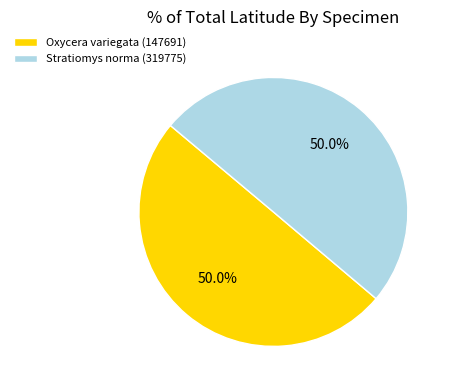

What is the ratio of the value at Stratiomys norma (319775) to the value at Oxycera variegata (147691)?

1.0